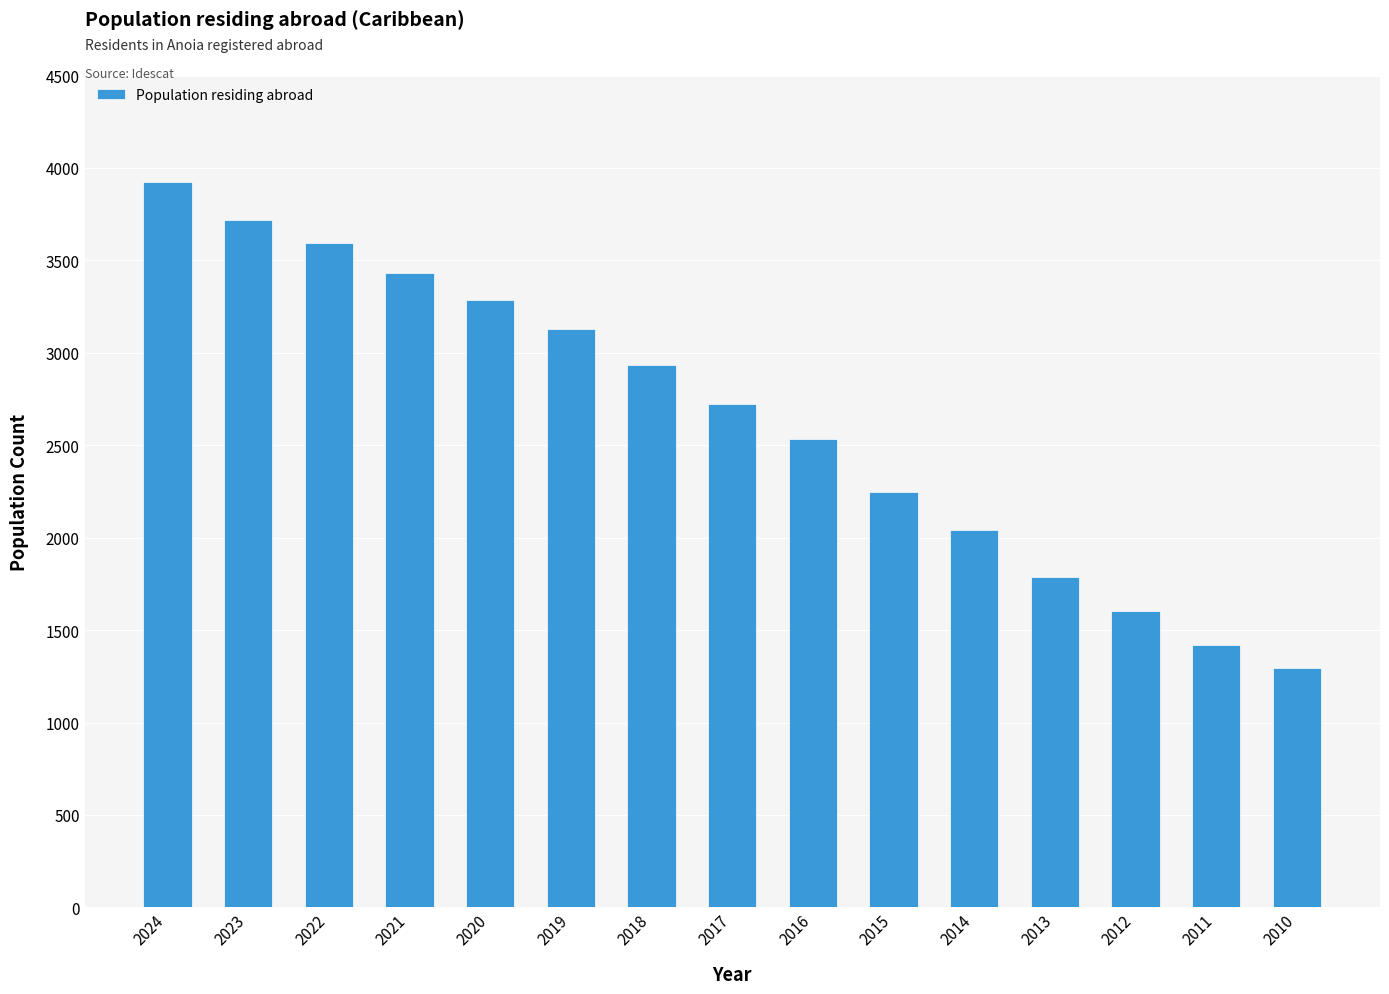

The chart shows a value of 6163 at 2024. True or false?

False